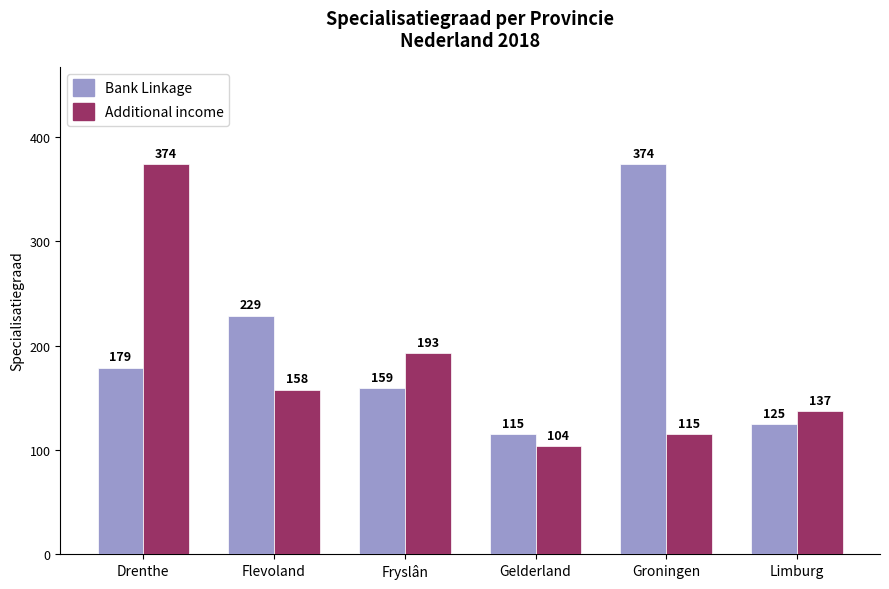

The value of Additional income at Groningen is 195. True or false?

False